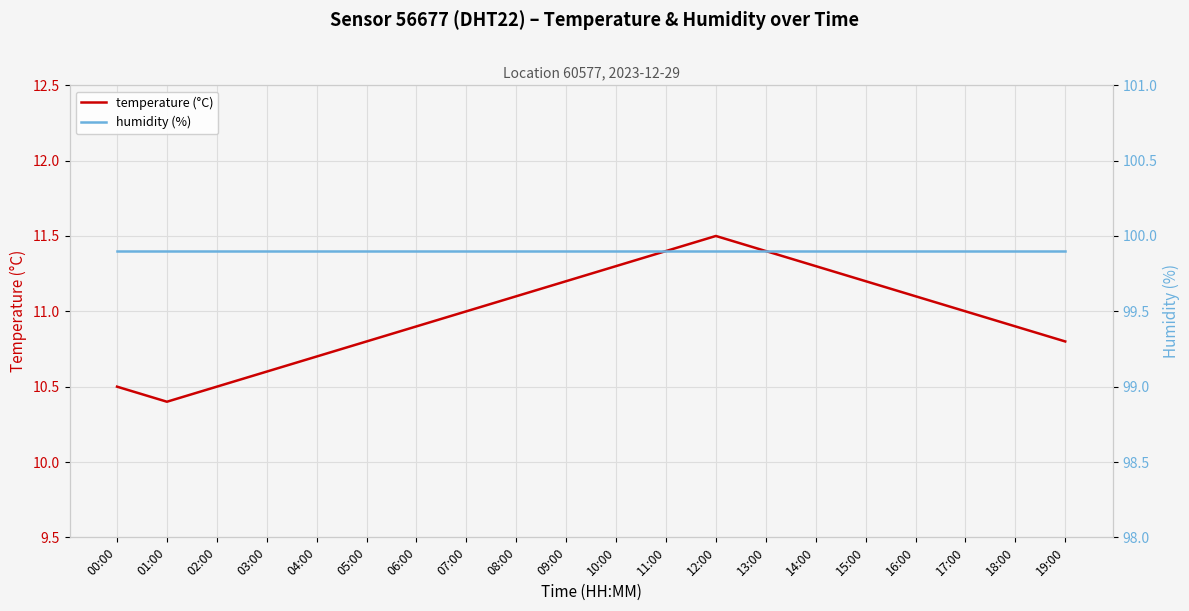

Reading left to right, transcribe all the data shown in this chart.

temperature (°C): 00:00=10.5	01:00=10.4	02:00=10.5	03:00=10.6	04:00=10.7	05:00=10.8	06:00=10.9	07:00=11.0	08:00=11.1	09:00=11.2	10:00=11.3	11:00=11.4	12:00=11.5	13:00=11.4	14:00=11.3	15:00=11.2	16:00=11.1	17:00=11.0	18:00=10.9	19:00=10.8
humidity (%): 00:00=99.9	01:00=99.9	02:00=99.9	03:00=99.9	04:00=99.9	05:00=99.9	06:00=99.9	07:00=99.9	08:00=99.9	09:00=99.9	10:00=99.9	11:00=99.9	12:00=99.9	13:00=99.9	14:00=99.9	15:00=99.9	16:00=99.9	17:00=99.9	18:00=99.9	19:00=99.9